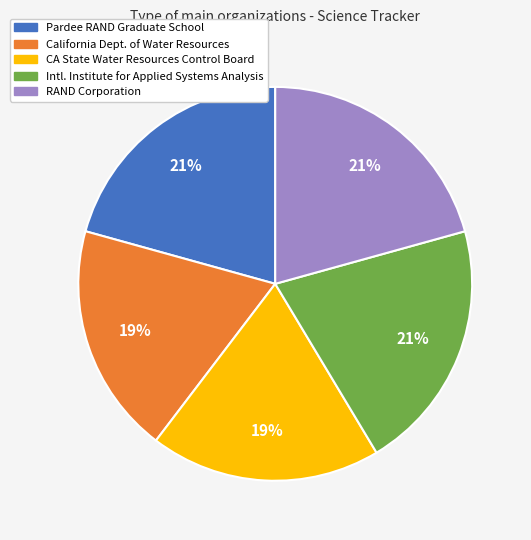

Is there a majority slice in this chart?

No